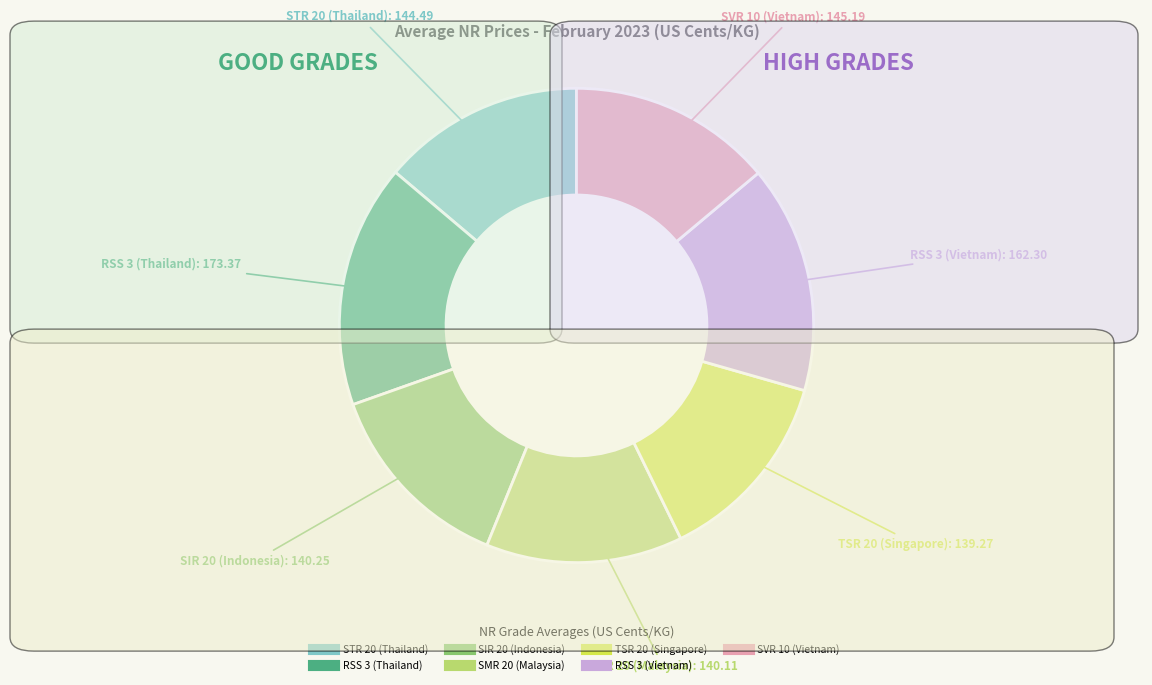

Is the sum of SMR 20 (Malaysia) and TSR 20 (Singapore) greater than half?

No